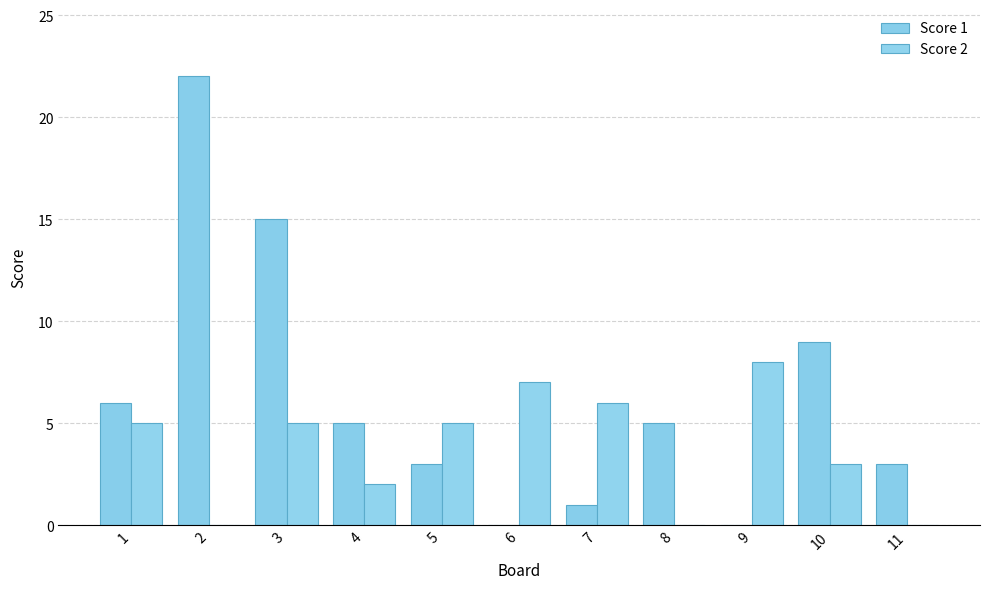

Where does the Score 1 series first go above 5?

1